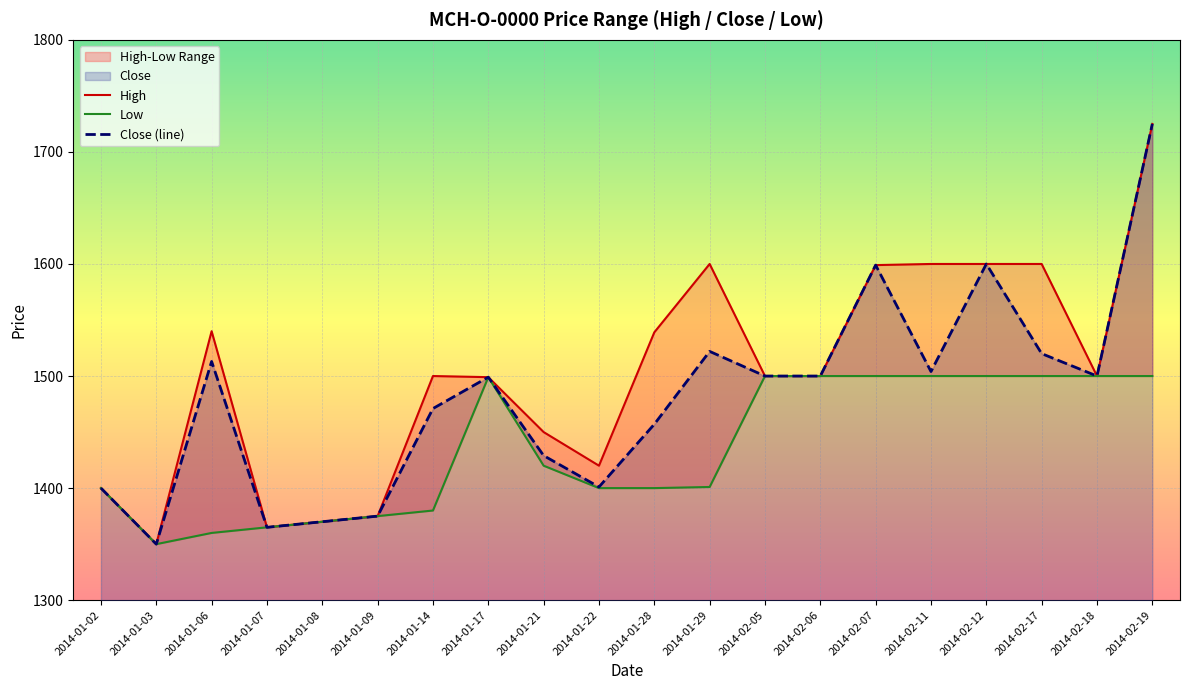

The Low series shows 1829 at 2014-01-08. True or false?

False